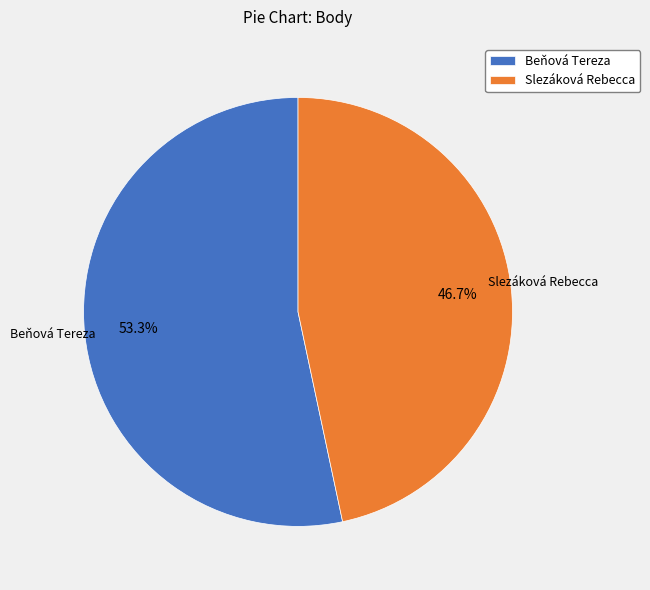

How many segments does this pie chart have?

2